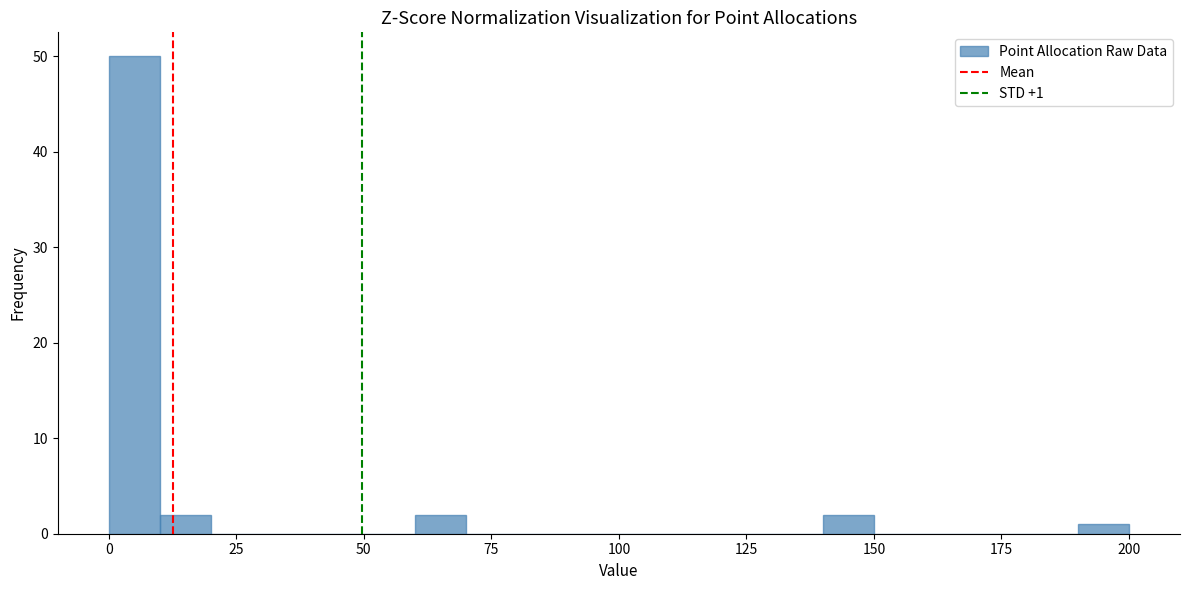

Around what value on the x-axis is the tallest bar? Give the approximate position of its centre, as read against the axis.

5